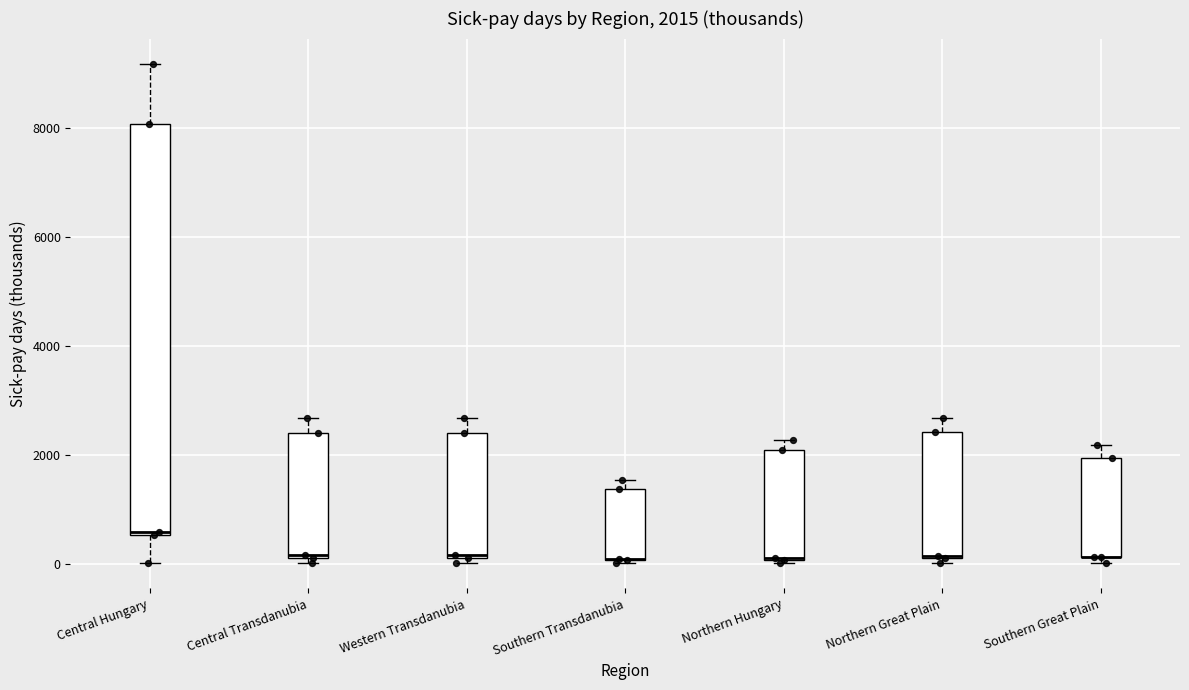

Comparing the boxes themselves (not the whiskers), which one is the tallest?

Central Hungary